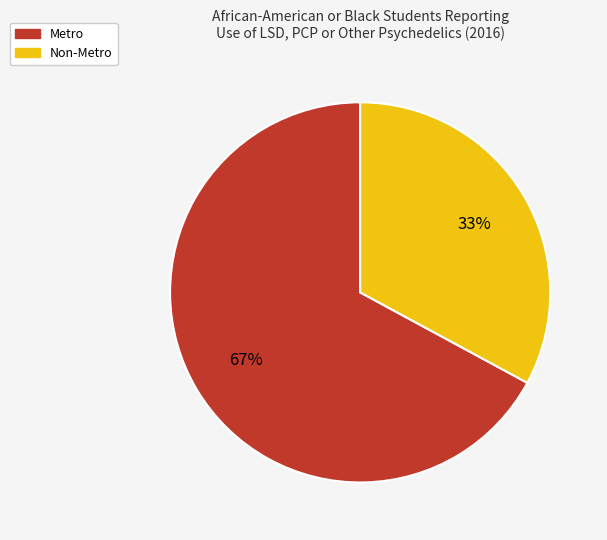

What is the ratio of the value at Metro to the value at Non-Metro?

2.0